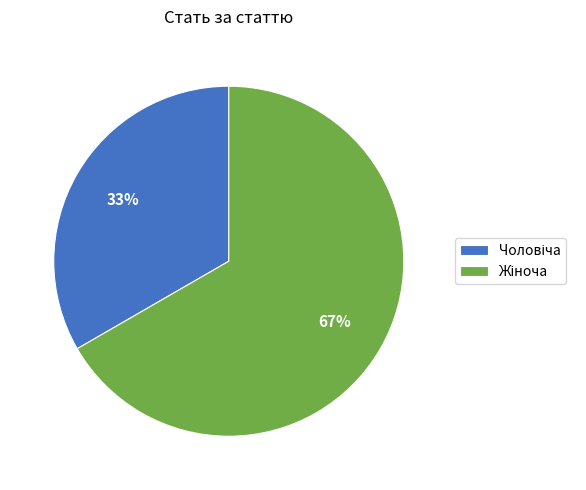

To the nearest percent, what is the average slice percentage?

50%